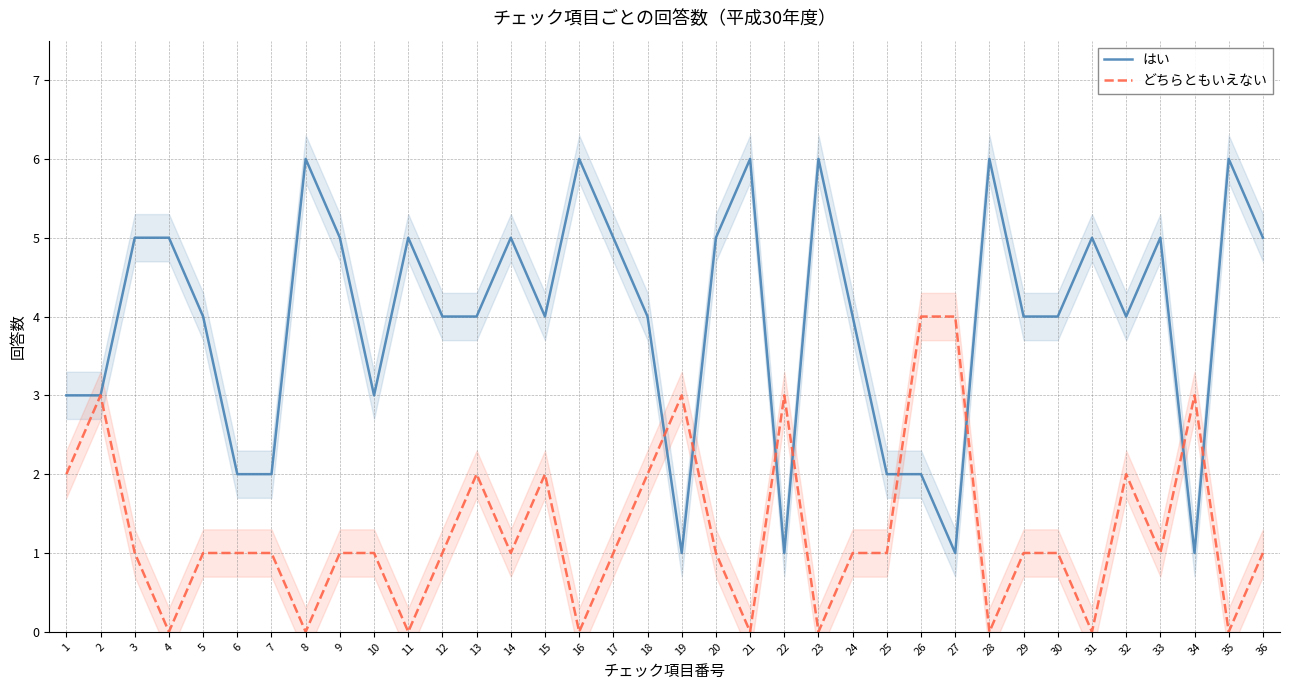

How many lines are shown in the chart?

2